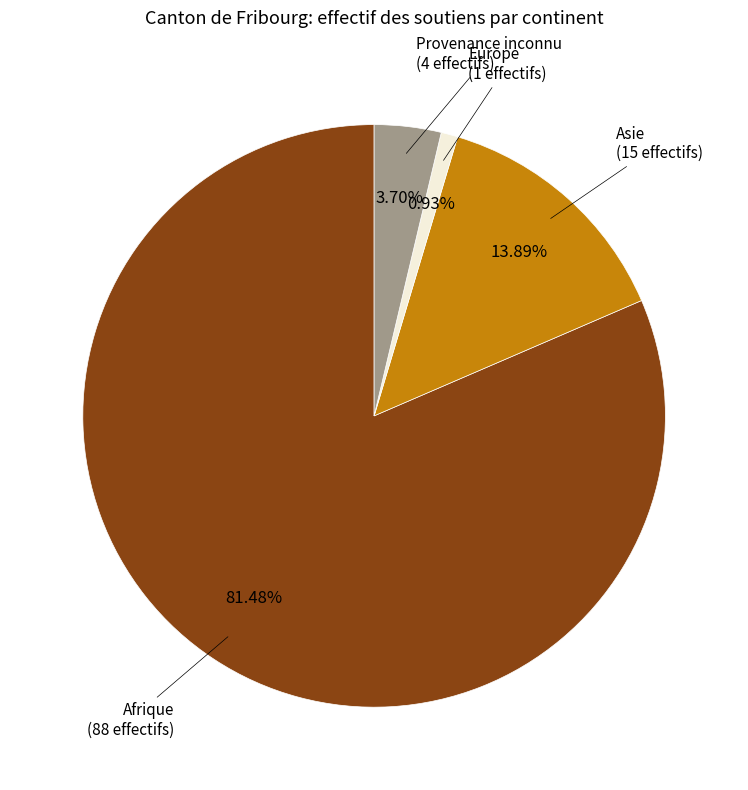

How many segments does this pie chart have?

4